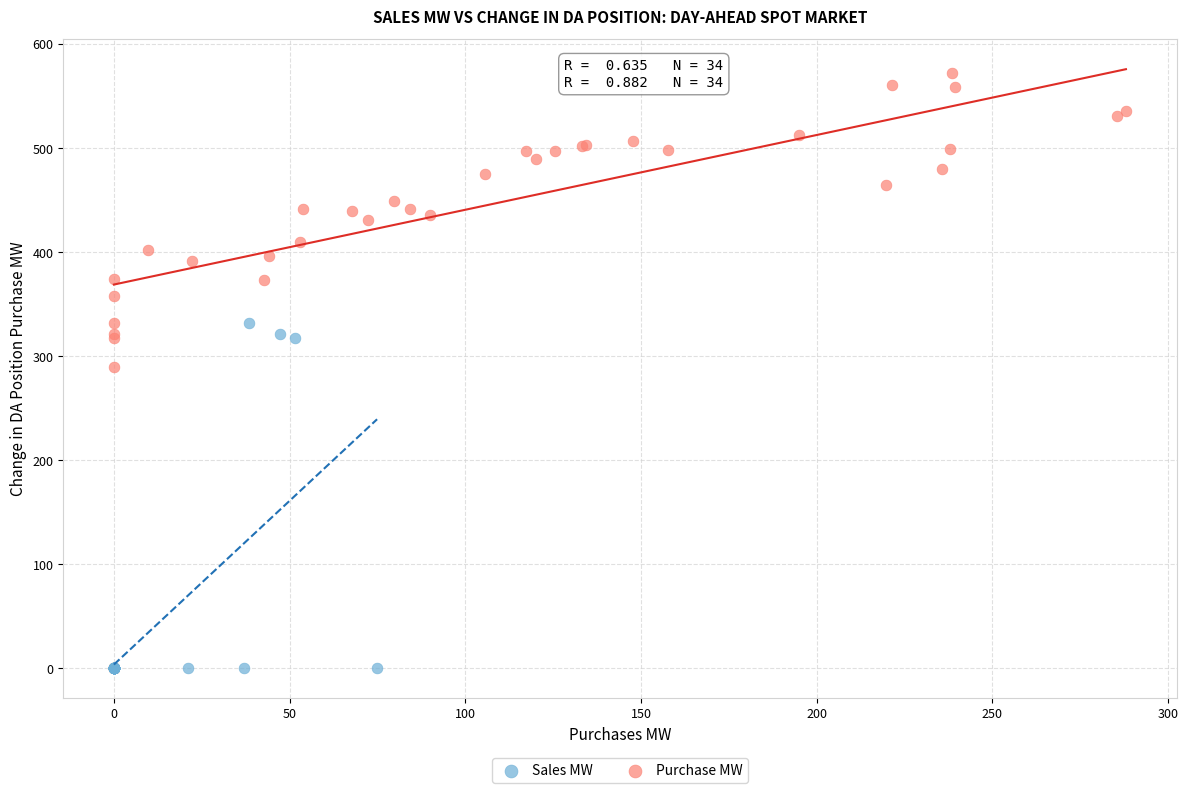

Which series contains the highest Y value?

Purchase MW